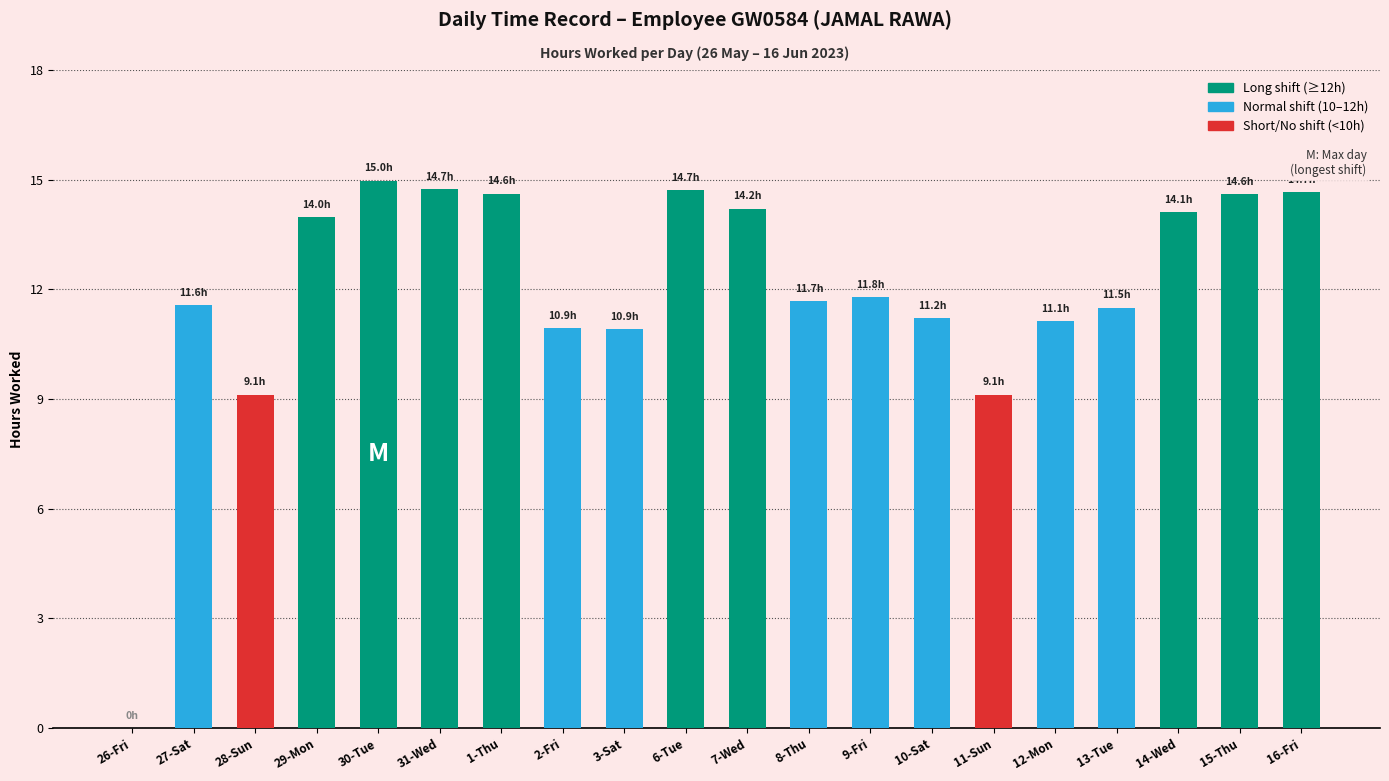

The value at 10-Sat is 6.7. True or false?

False